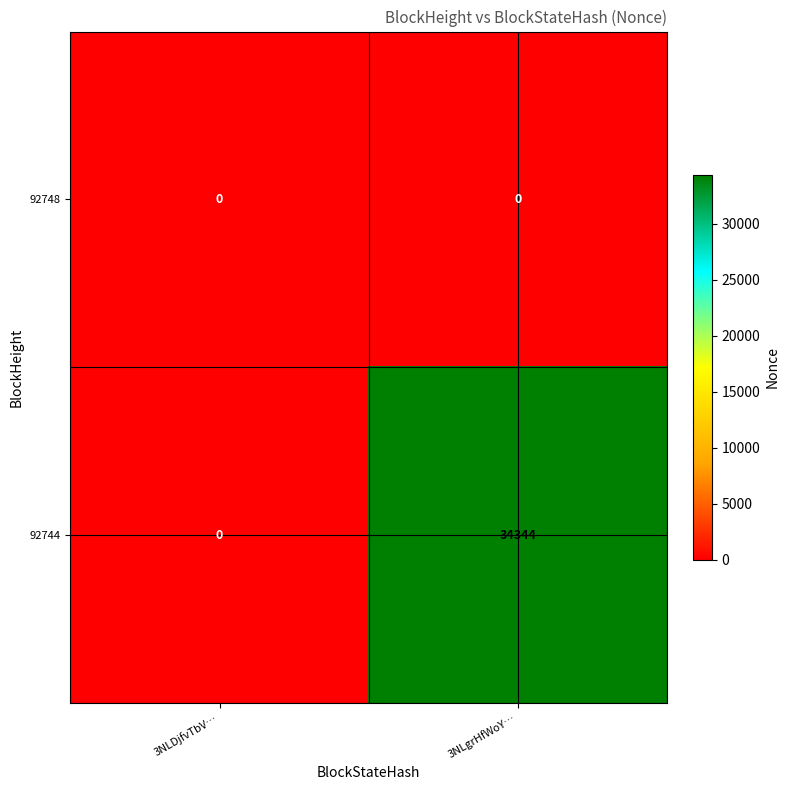

Is it true that 92744 equals 0 at 3NLDjfvTbV…?

True